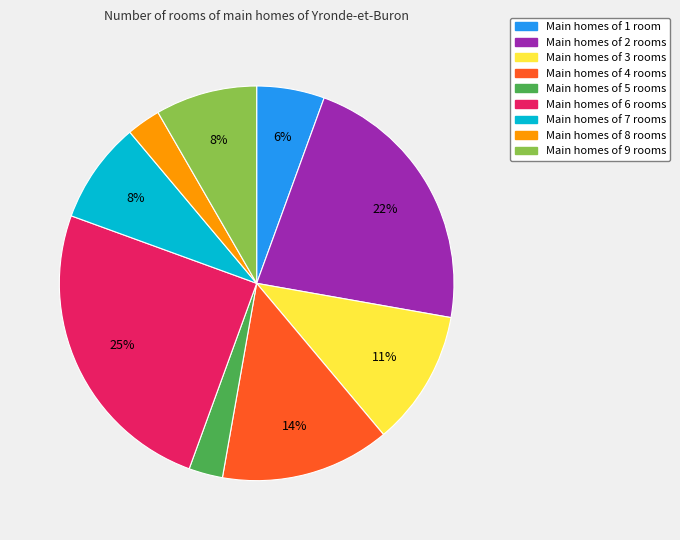

Between Main homes of 4 rooms and Main homes of 1 room, which is larger?

Main homes of 4 rooms